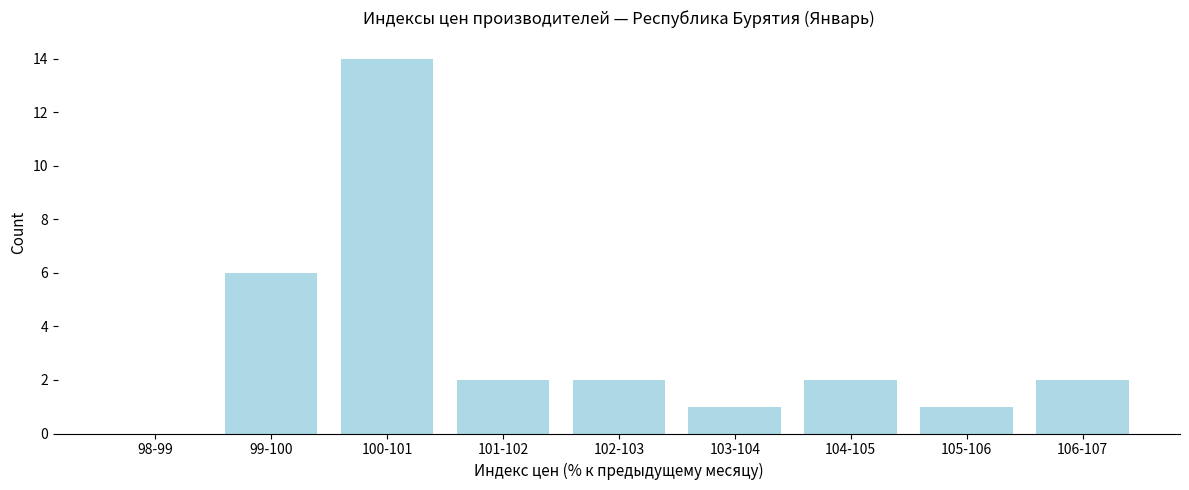

Reading left to right, what are all the values shown in this chart?

98-99=0	99-100=6	100-101=14	101-102=2	102-103=2	103-104=1	104-105=2	105-106=1	106-107=2